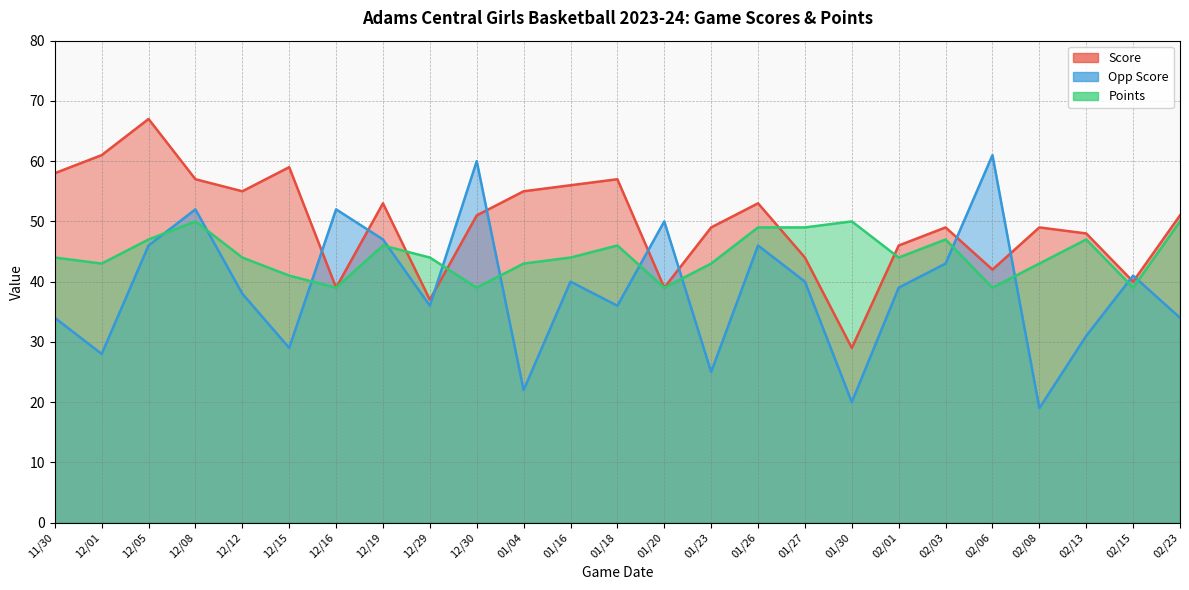

How many interior local peaks does the Score series have?

7